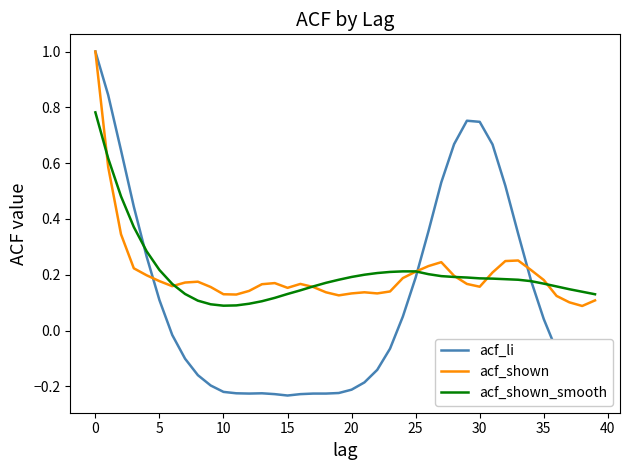

Which series has the widest spread of values?

acf_li